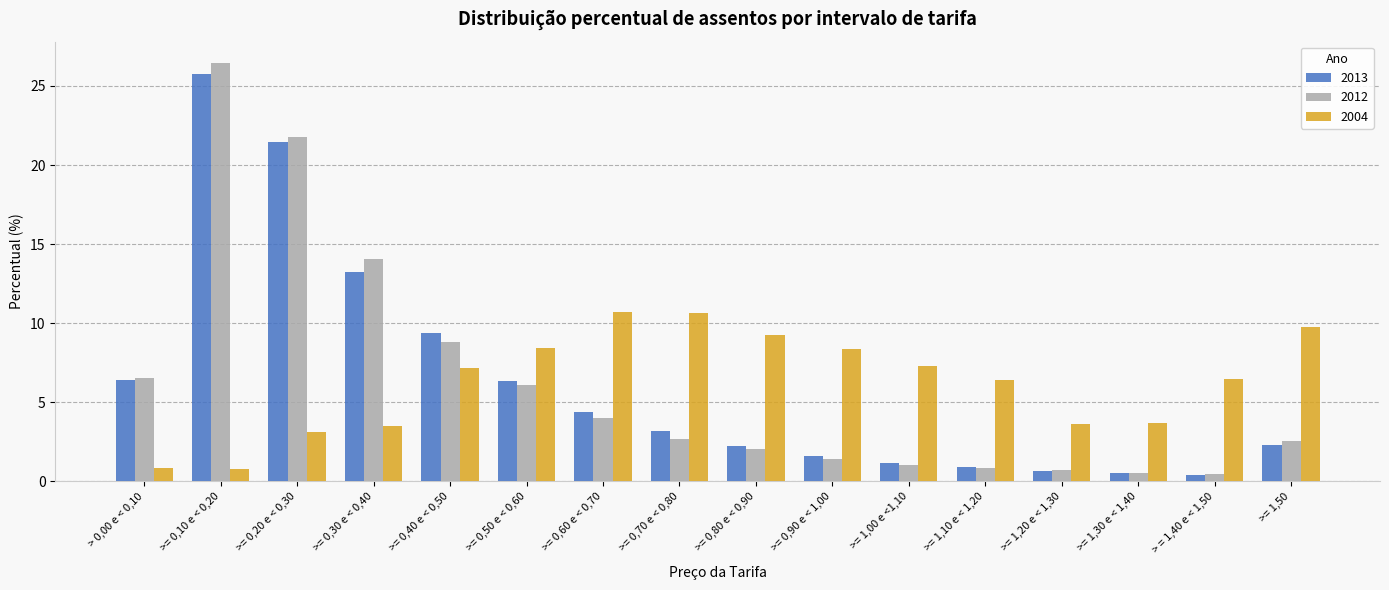

True or false: 2013 has a value of 4.4 at >= 0,60 e < 0,70.

True